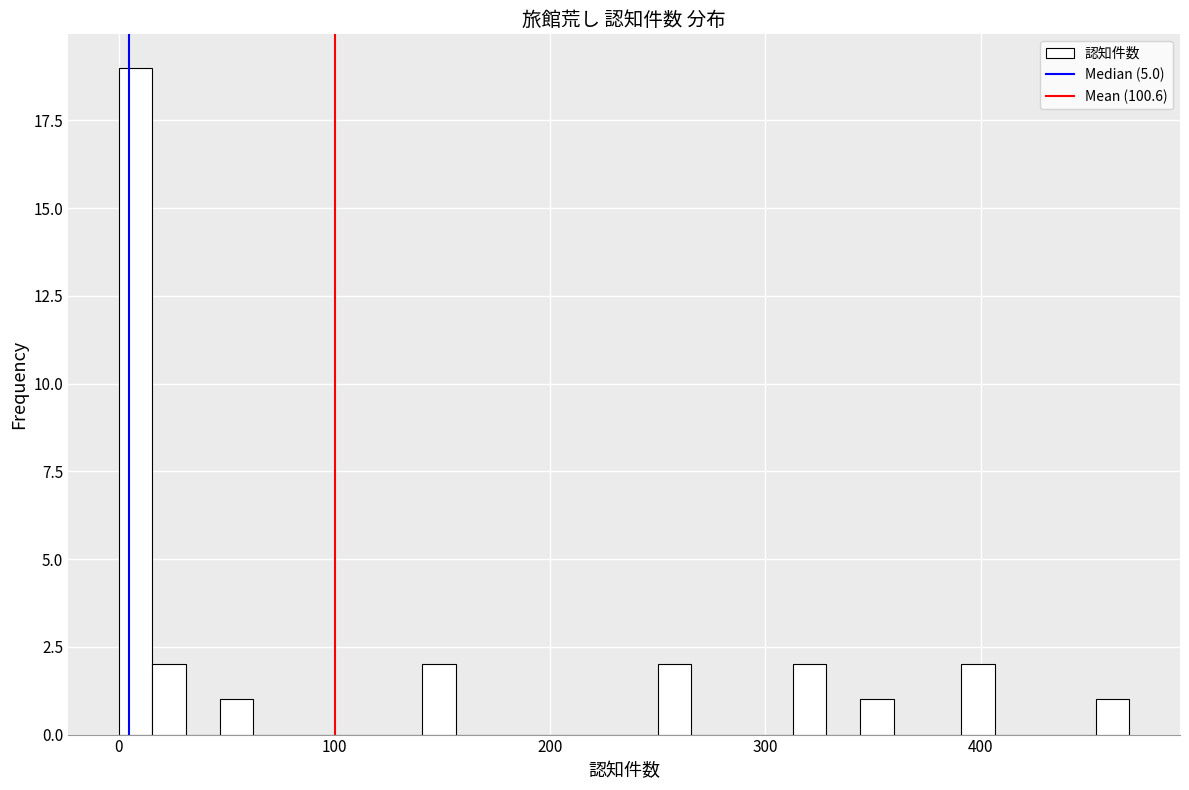

Around what value on the x-axis is the tallest bar? Give the approximate position of its centre, as read against the axis.

10